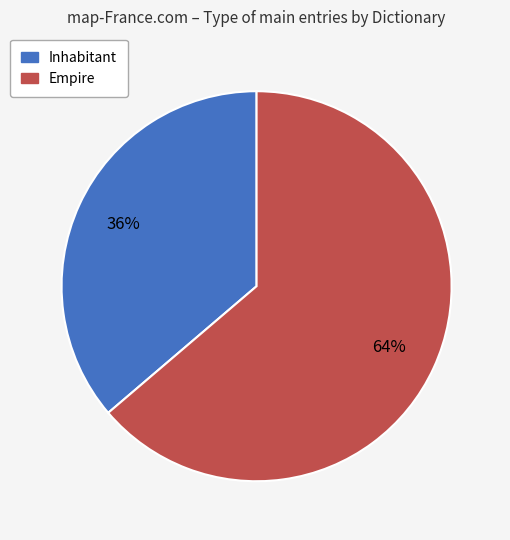

Count the number of slices in the pie.

2